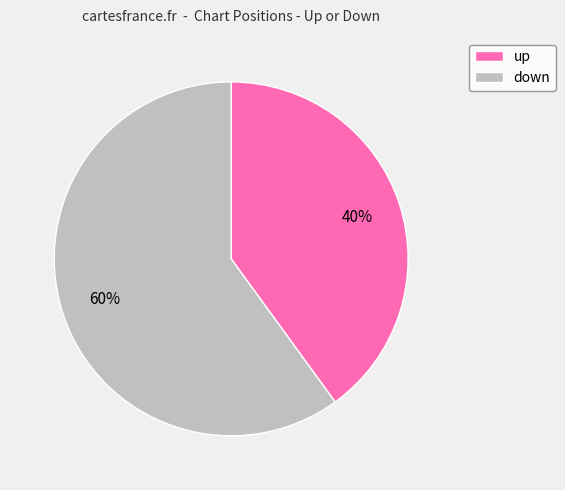

Is the sum of down and up greater than half?

Yes